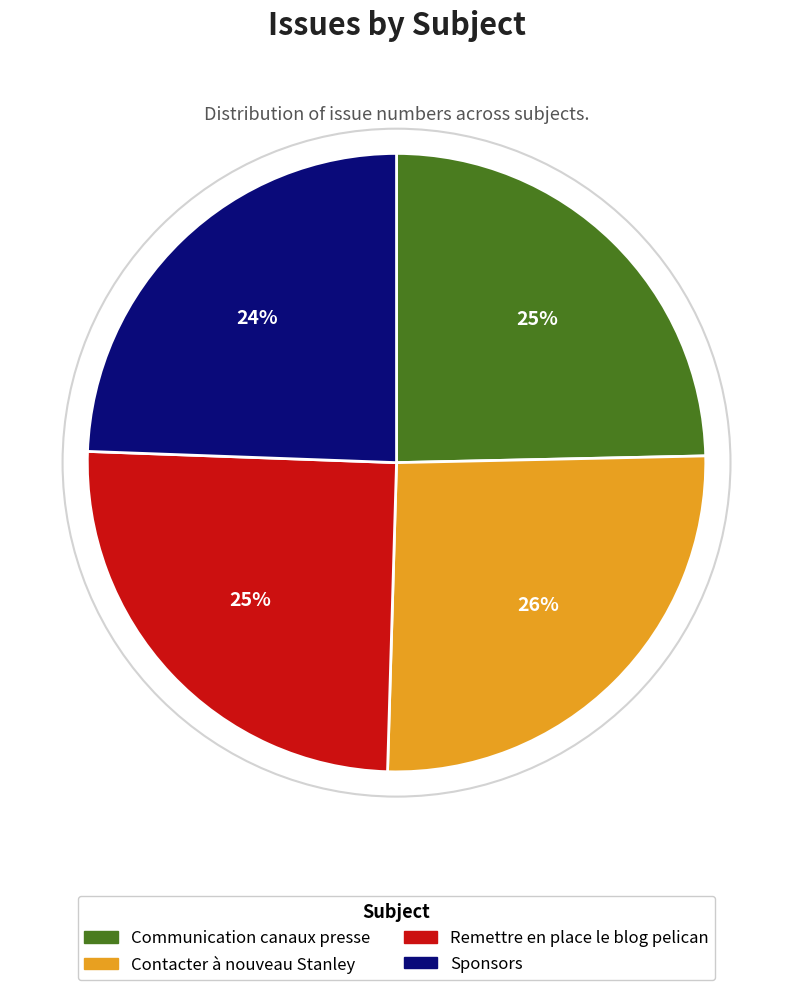

To the nearest percent, what is the average slice percentage?

25%